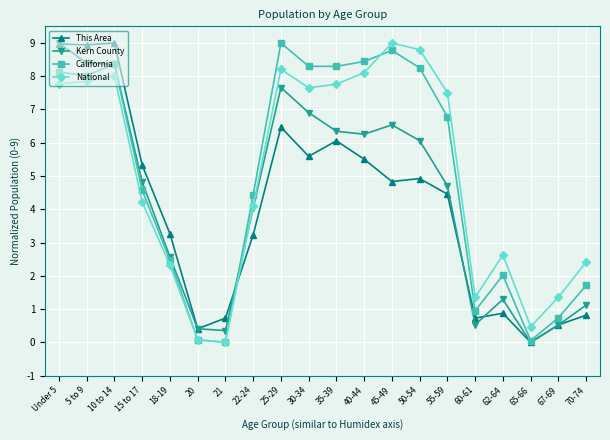

Which series changed the most between 15 to 17 and 50-54?

National